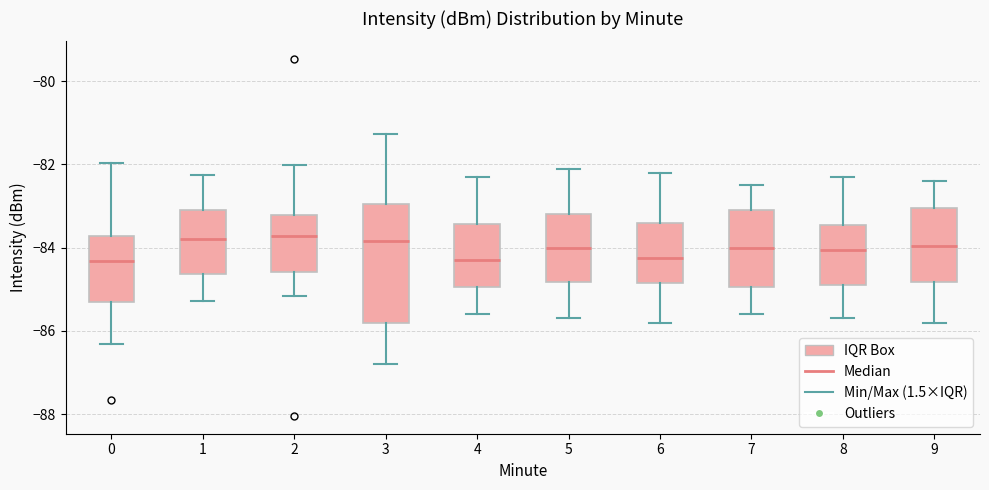

Reading left to right, transcribe this box plot: for each box, give where its median line is, the range the box spans, and where its two whiskers end, as read against the y-axis. The values are not printed on the chart, so give them approximately, as read against the axis.

0: median -84.4, box -85.2 to -83.8, whiskers -86.4 to -82.0
1: median -83.8, box -84.6 to -83.2, whiskers -85.2 to -82.2
2: median -83.8, box -84.6 to -83.2, whiskers -85.2 to -82.0
3: median -83.8, box -85.8 to -83.0, whiskers -86.8 to -81.2
4: median -84.2, box -85.0 to -83.4, whiskers -85.6 to -82.2
5: median -84.0, box -84.8 to -83.2, whiskers -85.6 to -82.0
6: median -84.2, box -84.8 to -83.4, whiskers -85.8 to -82.2
7: median -84.0, box -85.0 to -83.0, whiskers -85.6 to -82.4
8: median -84.0, box -84.8 to -83.4, whiskers -85.6 to -82.2
9: median -84.0, box -84.8 to -83.0, whiskers -85.8 to -82.4